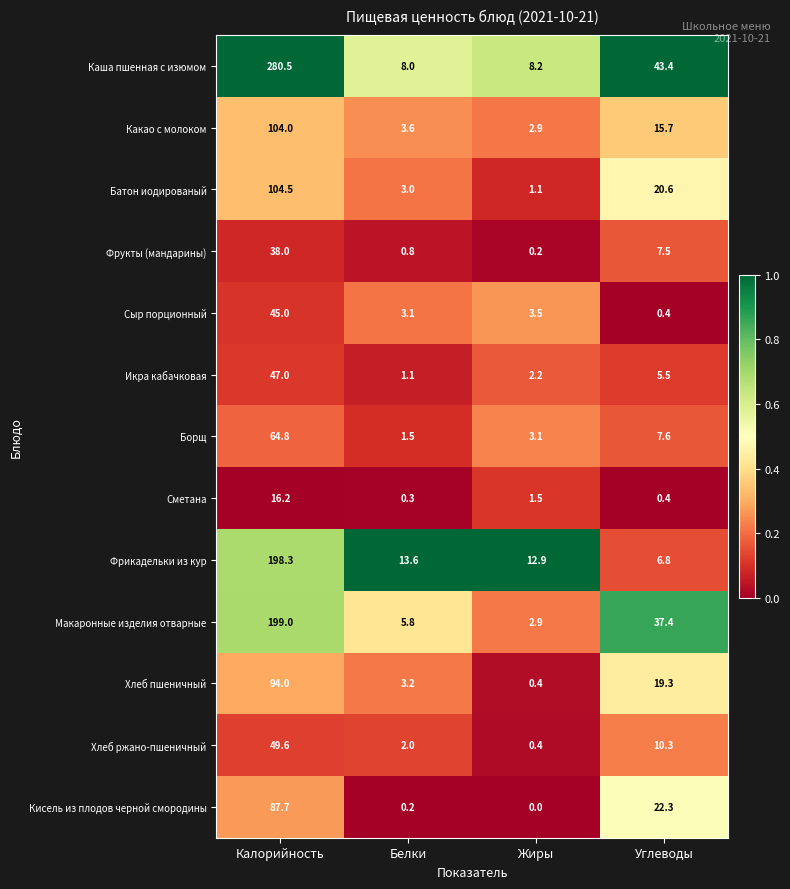

List the labels in order of Фрукты (мандарины) value, largest first.

Калорийность, Углеводы, Белки, Жиры